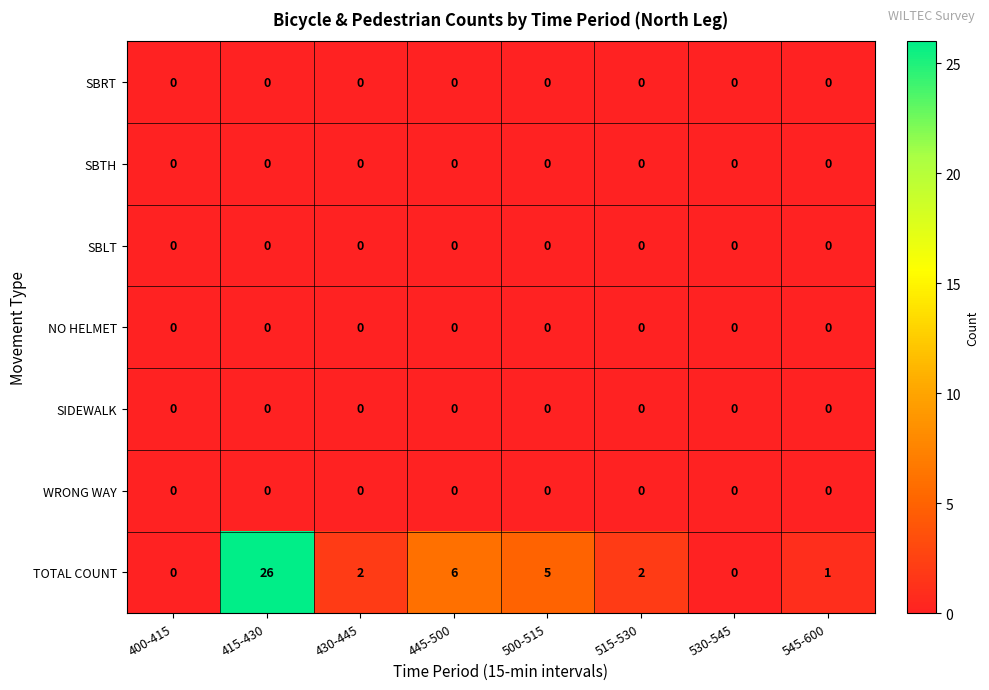

What is the total value across all series at 445-500?

6